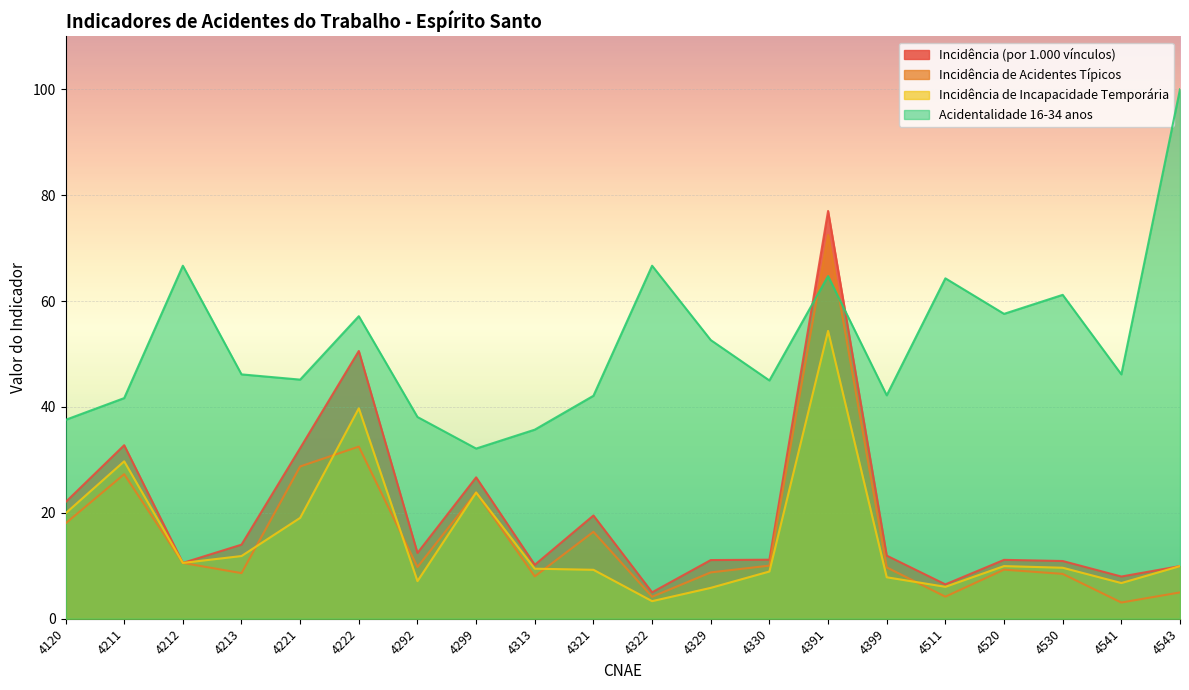

What is the difference between the second highest and second lowest values in the Acidentalidade 16-34 anos series?

31.0